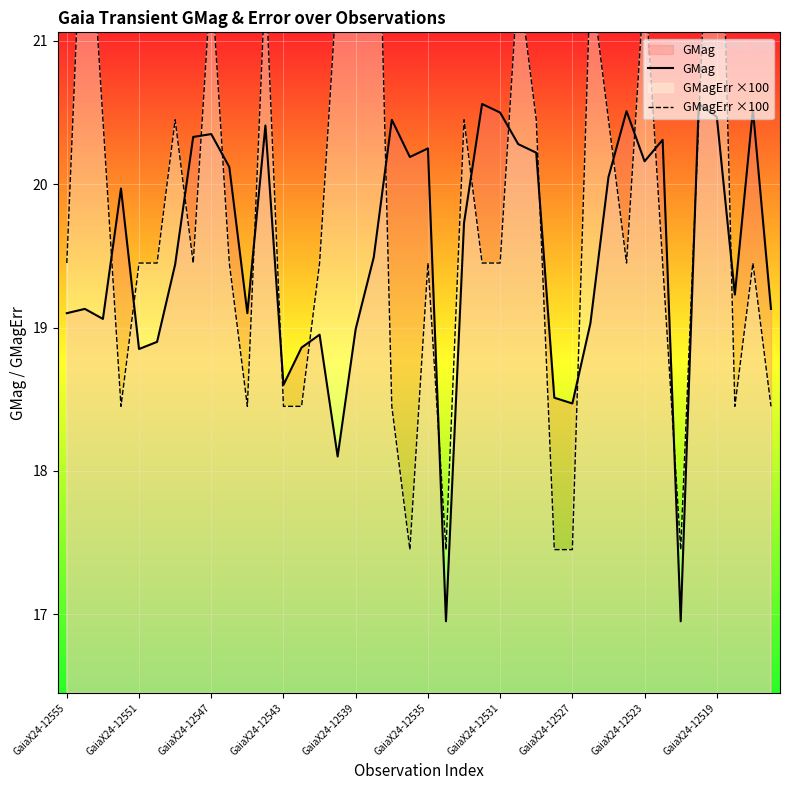

Reading left to right, extract all data points from this chart.

GMag: 19.1	19.1	19.1	20.0	18.9	18.9	19.4	20.3	20.4	20.1	19.1	20.4	18.6	18.9	18.9	18.1	19.0	19.5	20.4	20.2	20.2	16.9	19.7	20.6	20.5	20.3	20.2	18.5	18.5	19.0	20.1	20.5	20.2	20.3	16.9	20.6	20.5	19.2	20.5	19.1
GMagErr ×100: 19.4	22.4	20.4	18.4	19.4	19.4	20.4	19.4	21.4	19.4	18.4	21.4	18.4	18.4	19.4	21.4	21.4	23.4	18.4	17.4	19.4	17.4	20.4	19.4	19.4	21.4	20.4	17.4	17.4	21.4	20.4	19.4	21.4	19.4	17.4	20.4	23.4	18.4	19.4	18.4